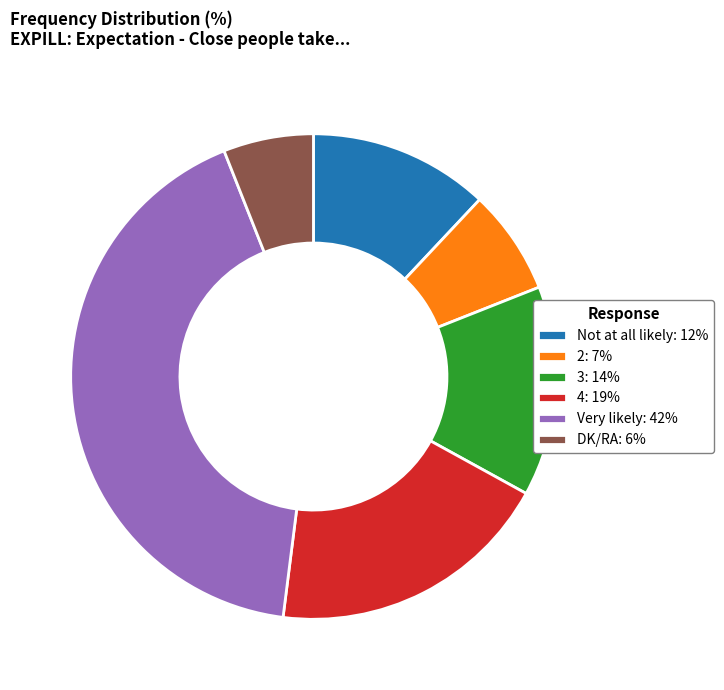

Is there any slice that represents more than half of the pie?

No